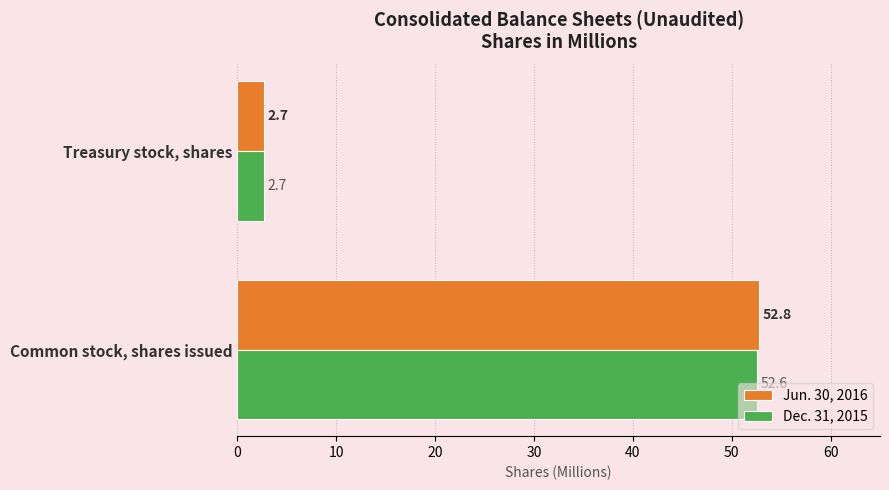

At which category is the sum across all series the highest?

Common stock, shares issued